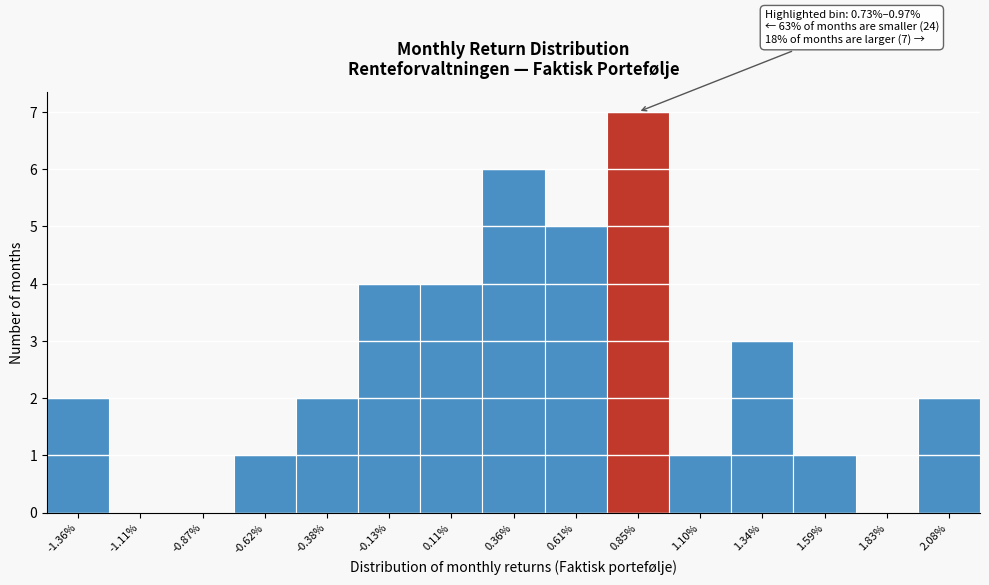

Over which range of the x-axis is the bar tallest?

0.75 to 0.95